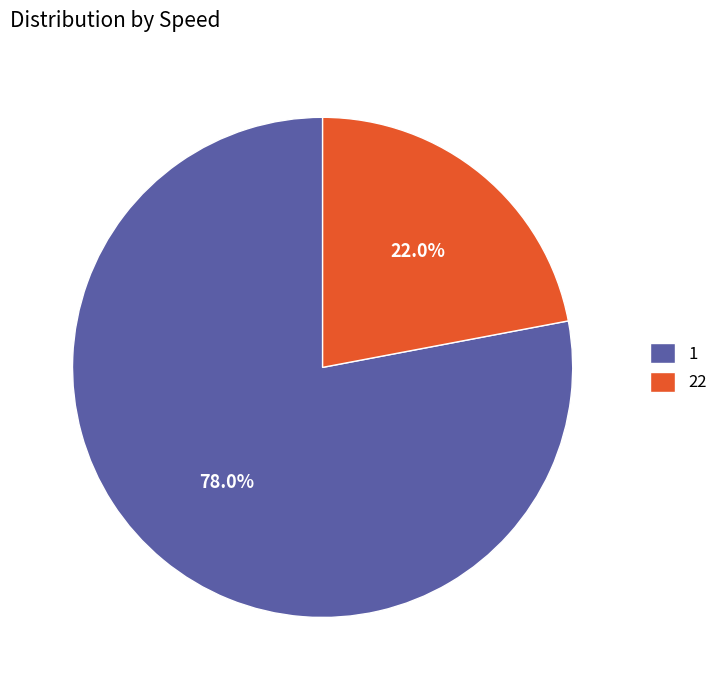

To the nearest percent, what portion does 1 represent?

78%